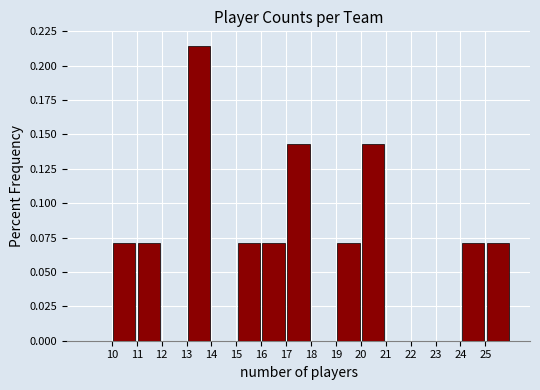

Reading left to right, list every bar in this chart as the range it spans on the x-axis followed by its height. The values are not printed on the chart, so give them approximately, as read against the axis.

9 to 10: 0
10 to 11: 0.070
11 to 12: 0.070
12 to 13: 0
13 to 14: 0.215
14 to 15: 0
15 to 16: 0.070
16 to 17: 0.070
17 to 18: 0.145
18 to 19: 0
19 to 20: 0.070
20 to 21: 0.145
21 to 22: 0
22 to 23: 0
23 to 24: 0
24 to 25: 0.070
25 to 26: 0.070